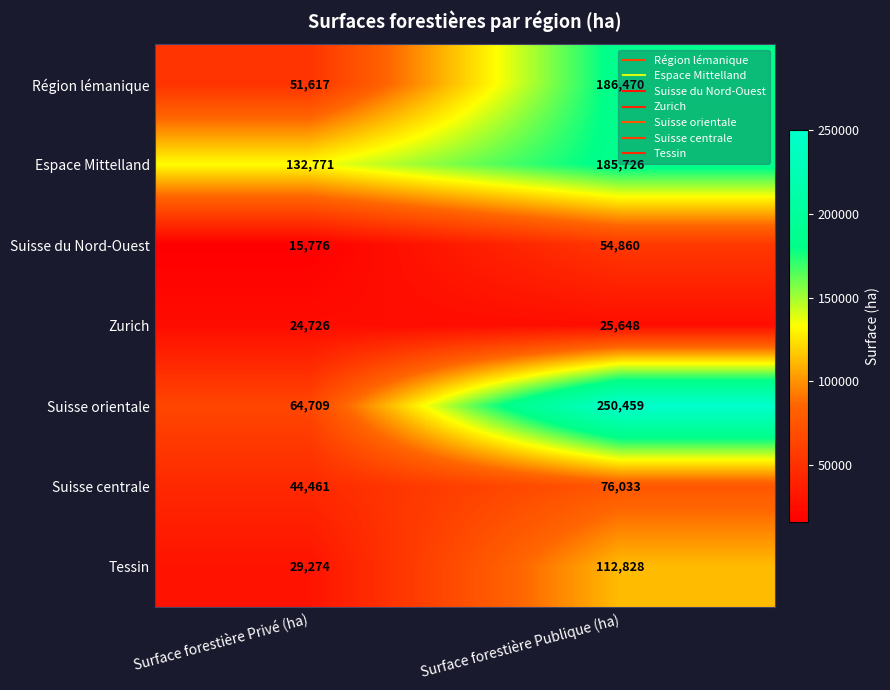

Count the number of data series in this chart.

7